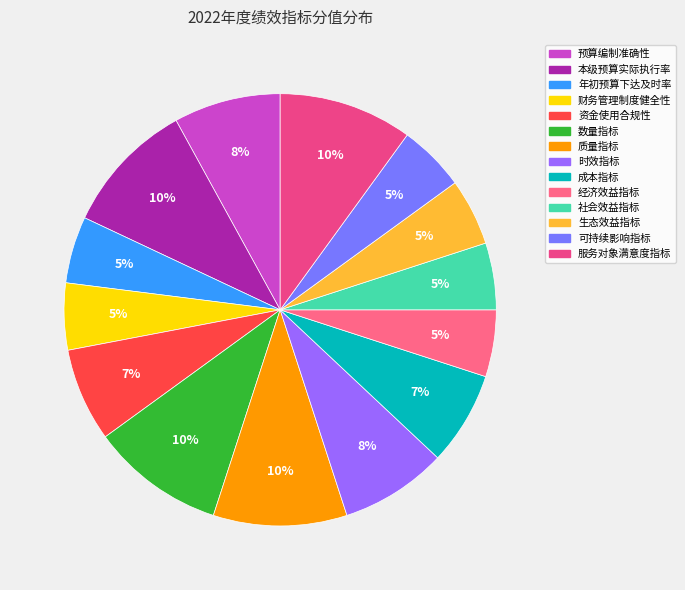

Does any single category account for the majority?

No